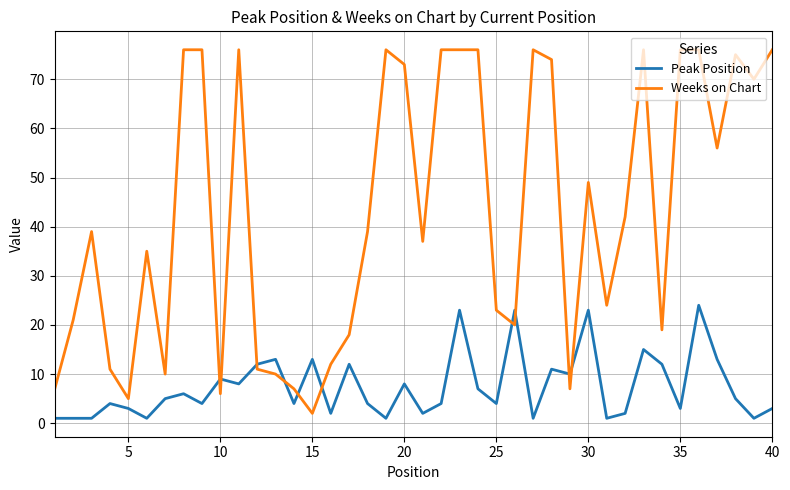

Reading left to right, list all the values displayed in this chart.

Peak Position: 1	1	1	4	3	1	5	6	4	9	8	12	13	4	13	2	12	4	1	8	2	4	23	7	4	23	1	11	10	23	1	2	15	12	3	24	13	5	1	3
Weeks on Chart: 7	21	39	11	5	35	10	76	76	6	76	11	10	7	2	12	18	39	76	73	37	76	76	76	23	20	76	74	7	49	24	42	76	19	76	76	56	75	70	76